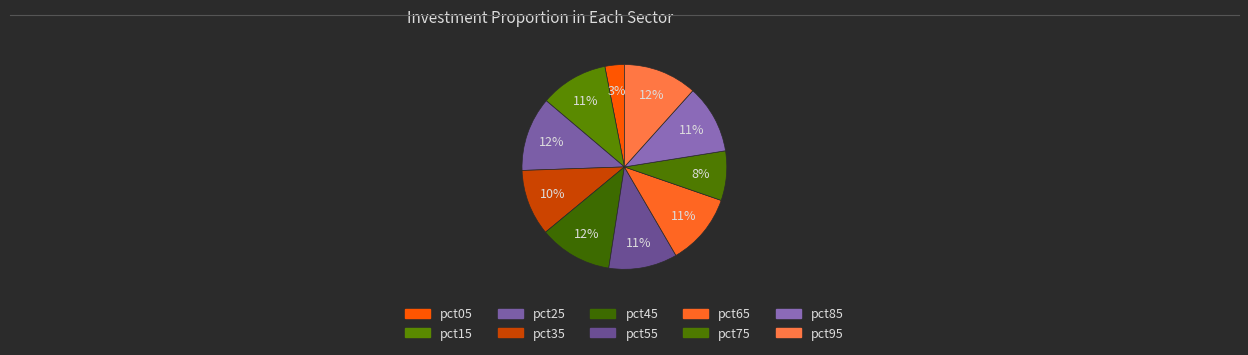

What is the change in value from pct05 to pct45?

+0.4